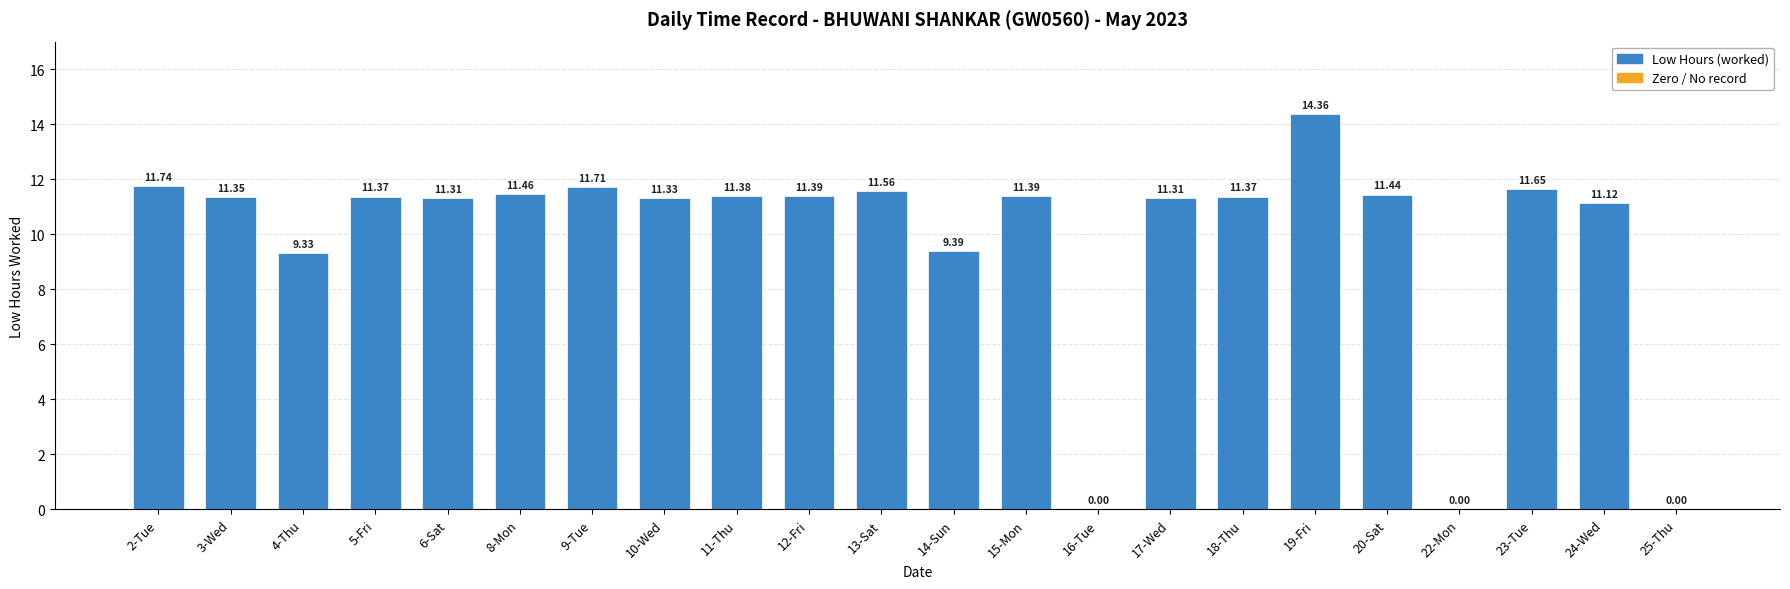

Count the number of data series in this chart.

1